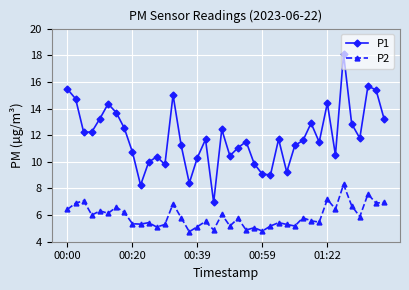

True or false: P1 and P2 cross at least once.

False